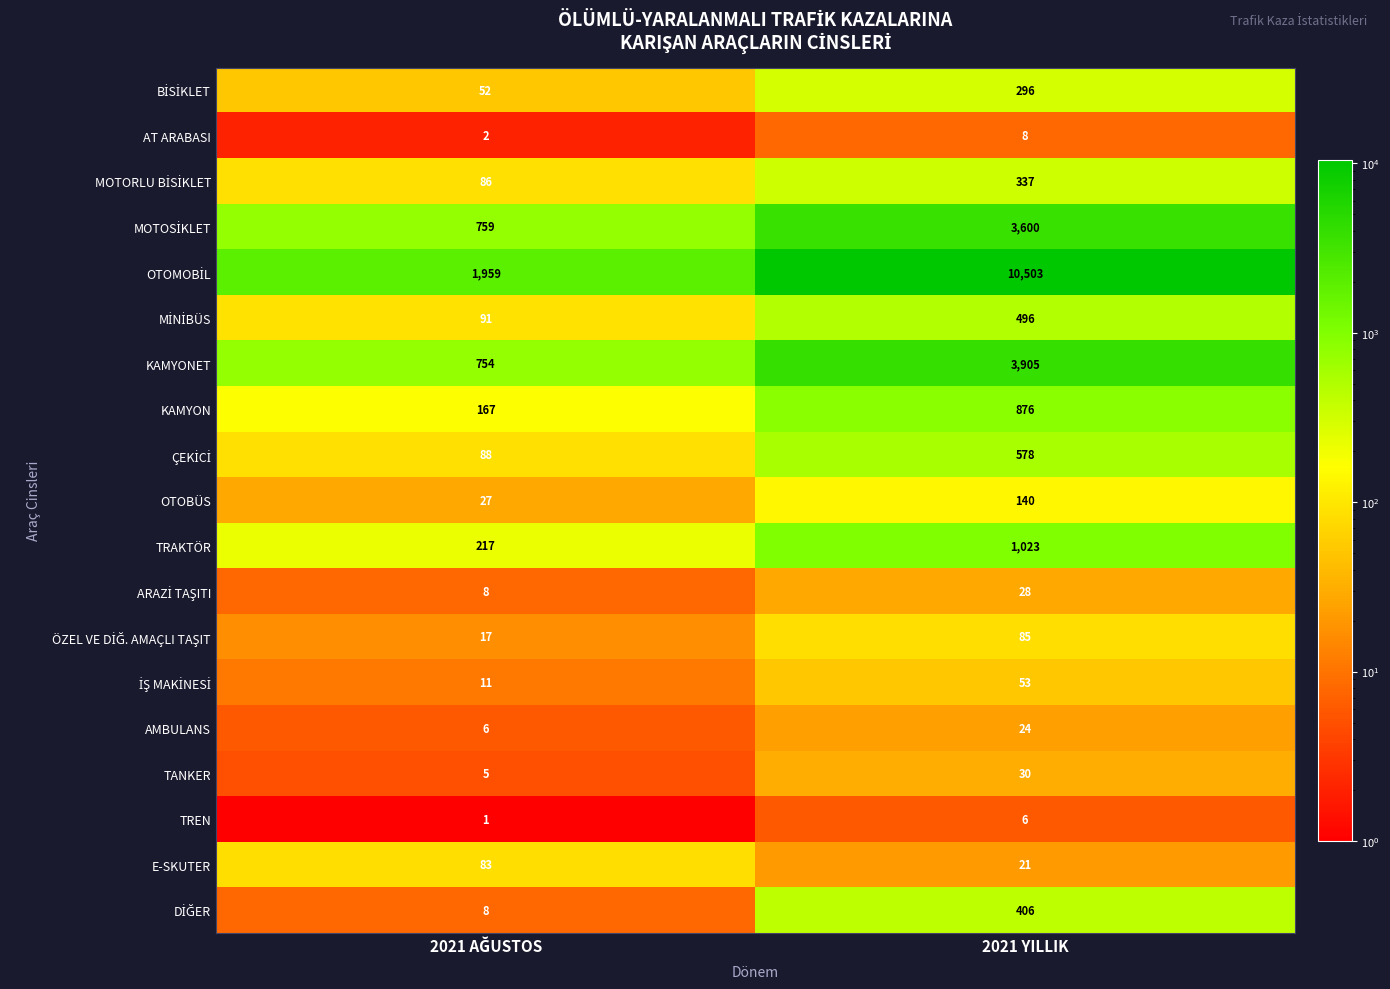

What is the average value of the OTOBÜS series?

84